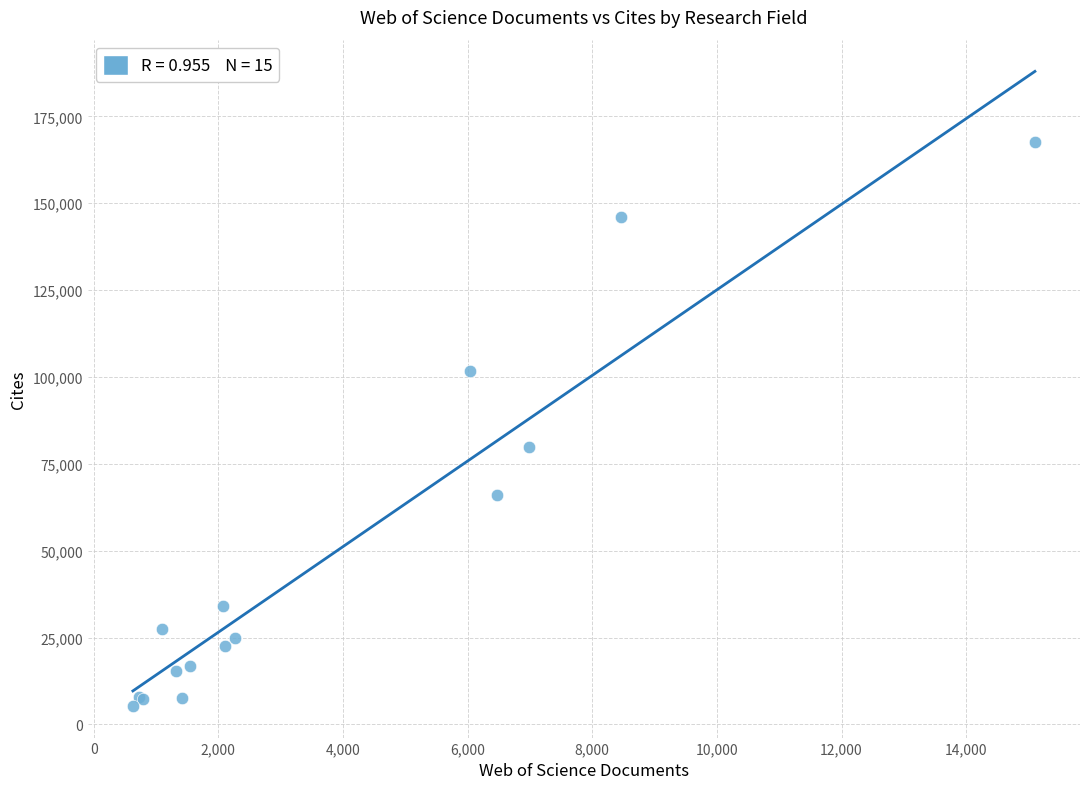

What Y value in the scatter plot is closest to 86512?

79915